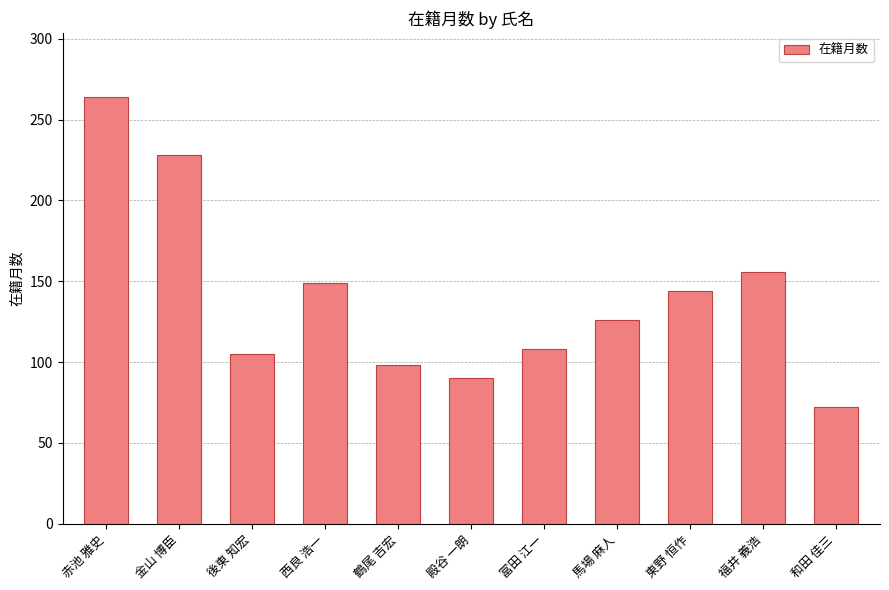

The value at 殿谷 一朗 is 42. True or false?

False